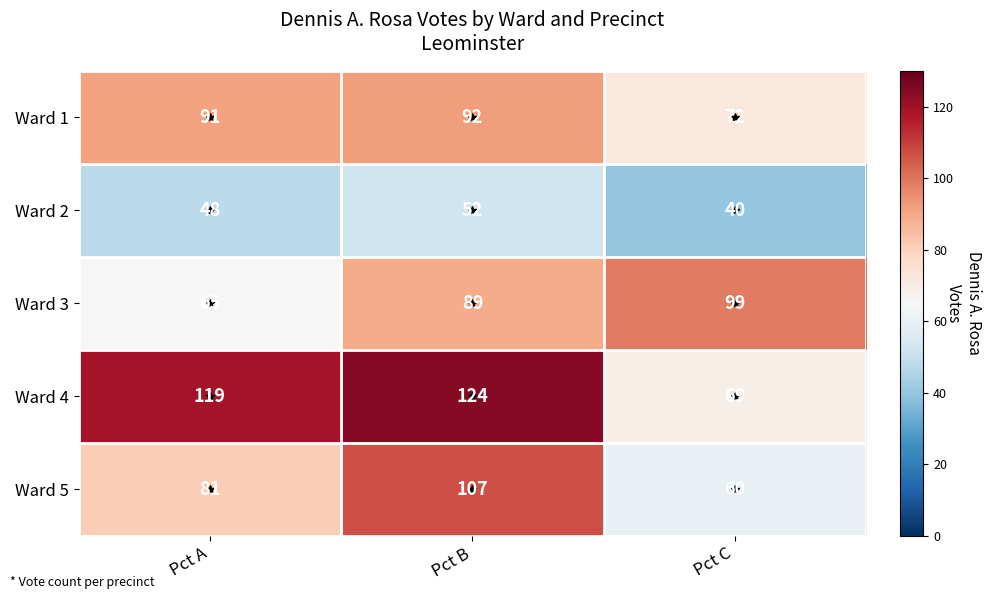

What is the approximate value of Ward 2 at Pct C, to the nearest 5?

40